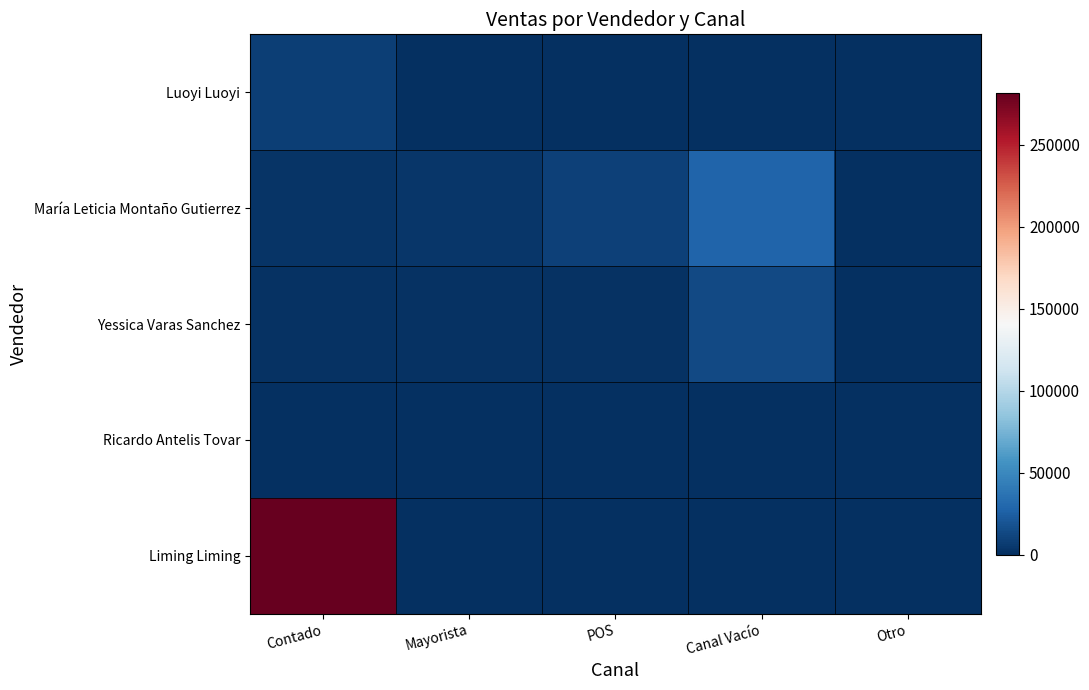

Which series has the largest range (max minus min)?

Liming Liming